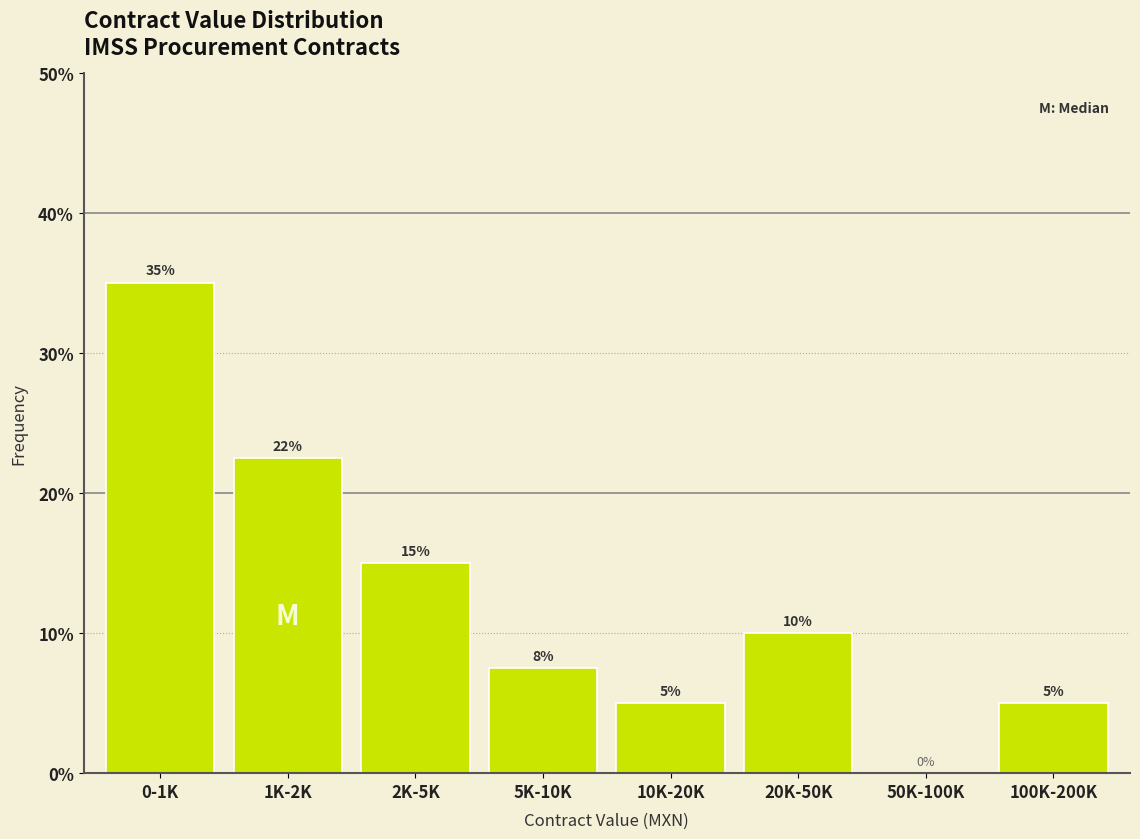

Which has a higher value, 100K-200K or 20K-50K?

20K-50K